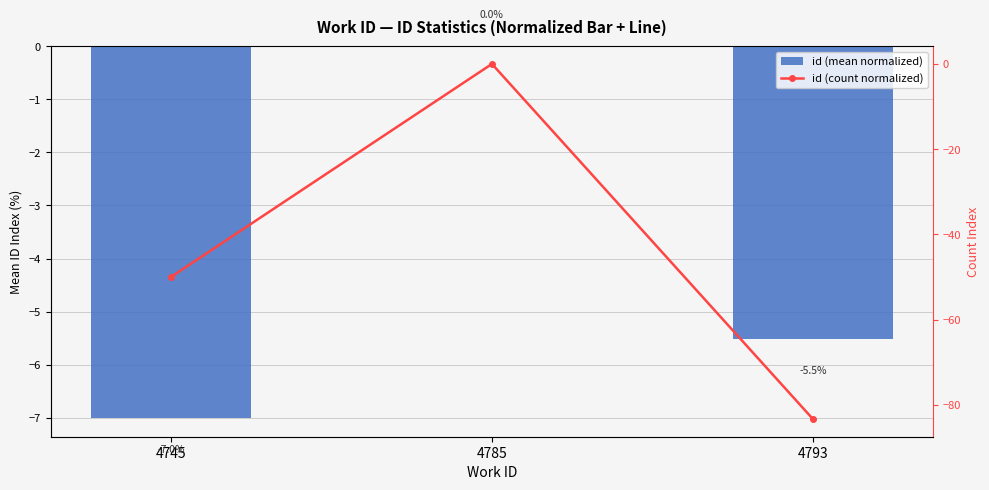

Which series has the largest range (max minus min)?

id (count normalized)